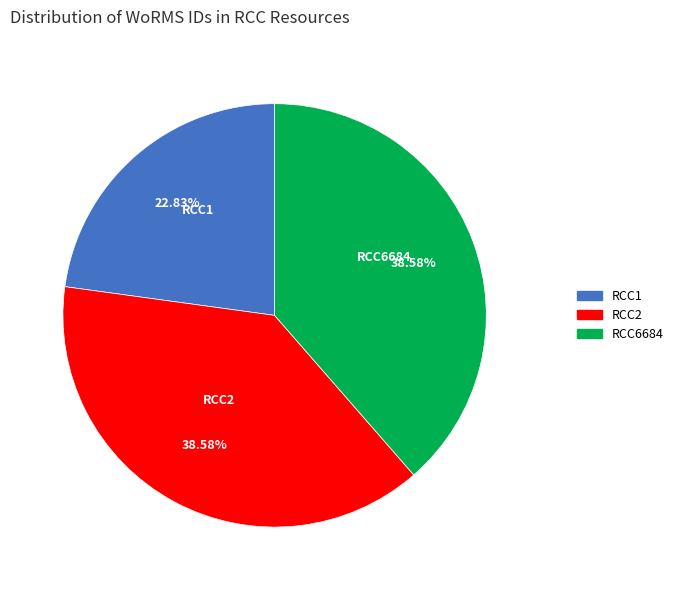

What percentage is the RCC2 slice, to the nearest percent?

39%